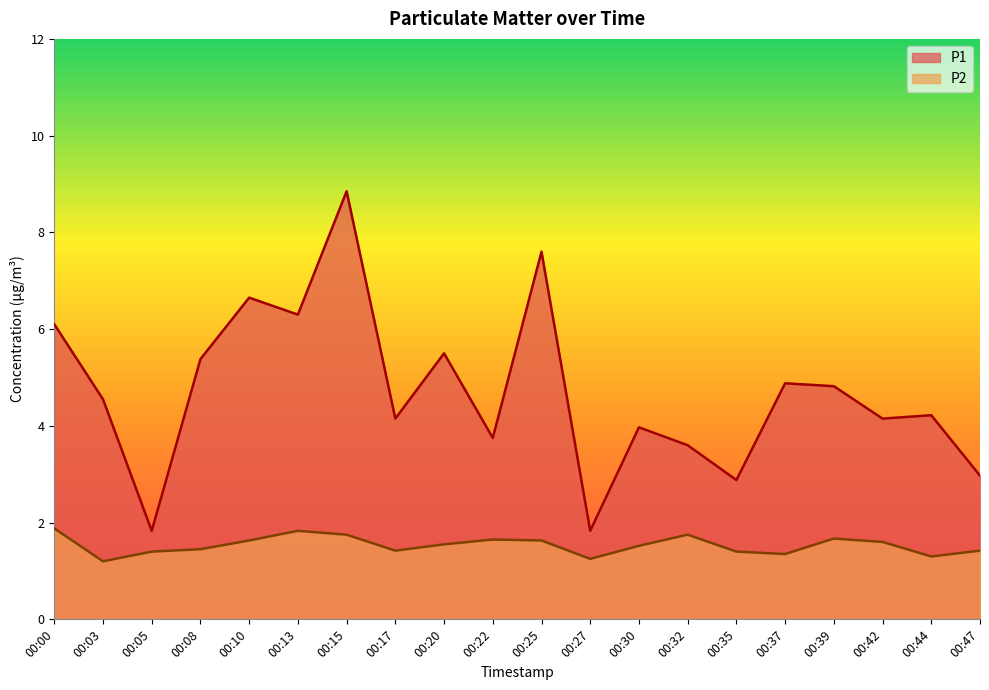

Rank the series by their maximum value, from highest to lowest.

P1, P2